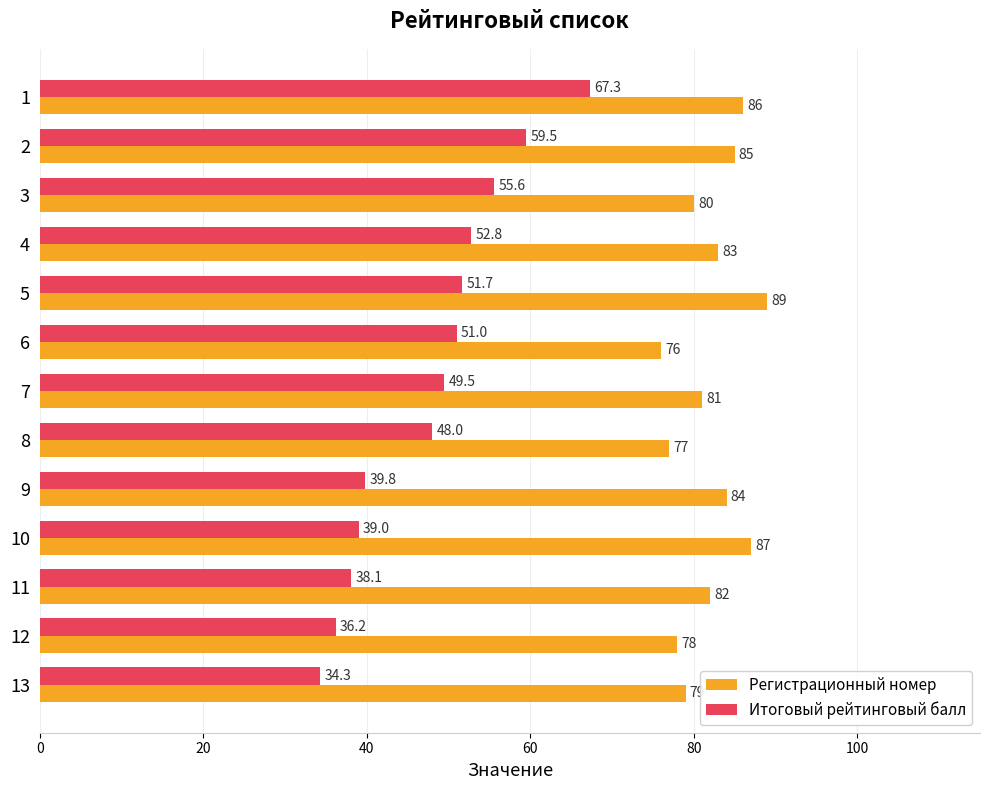

Which series has the largest range (max minus min)?

Итоговый рейтинговый балл